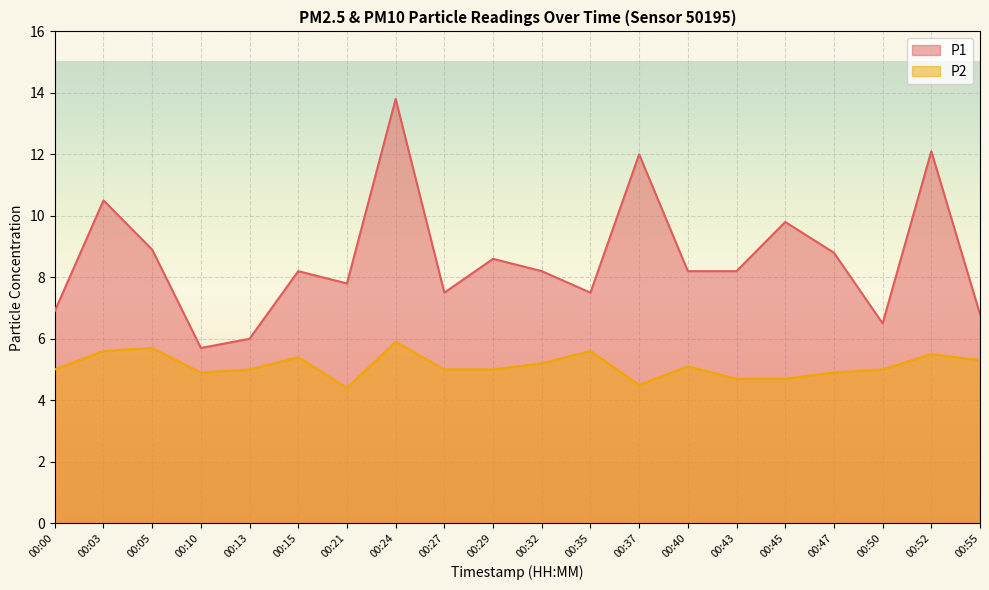

What is the smallest value displayed?

4.4